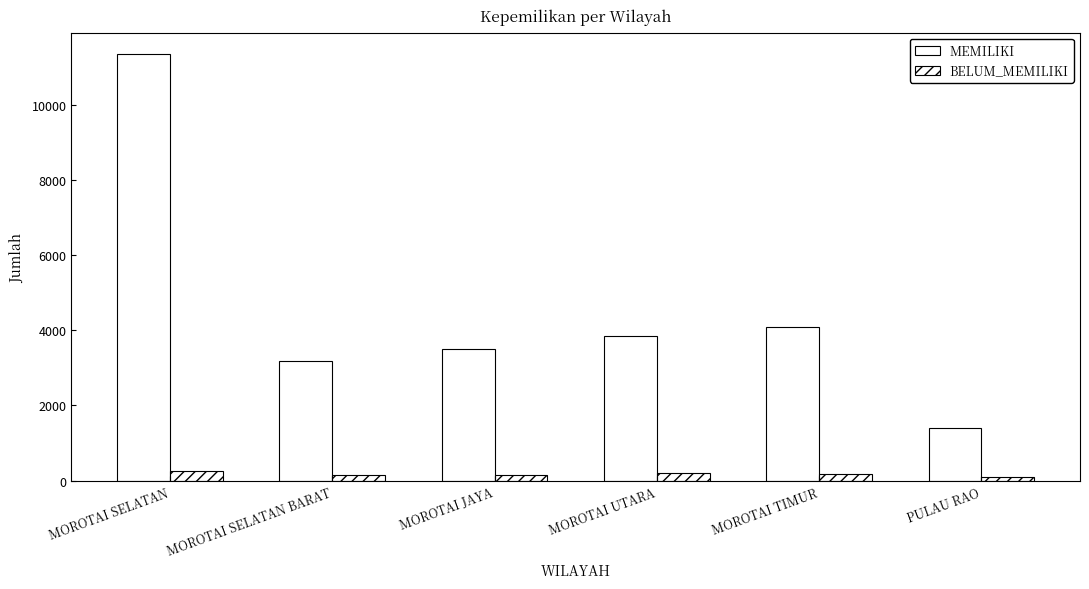

How many bars are there in total?

12